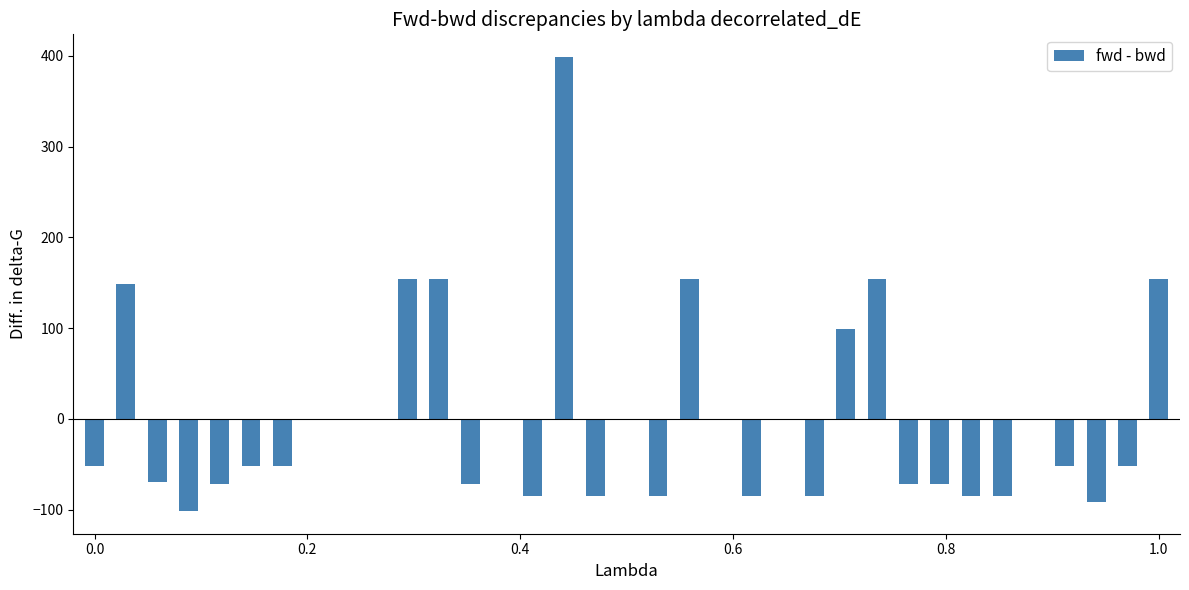

What is the greatest value displayed?

398.6